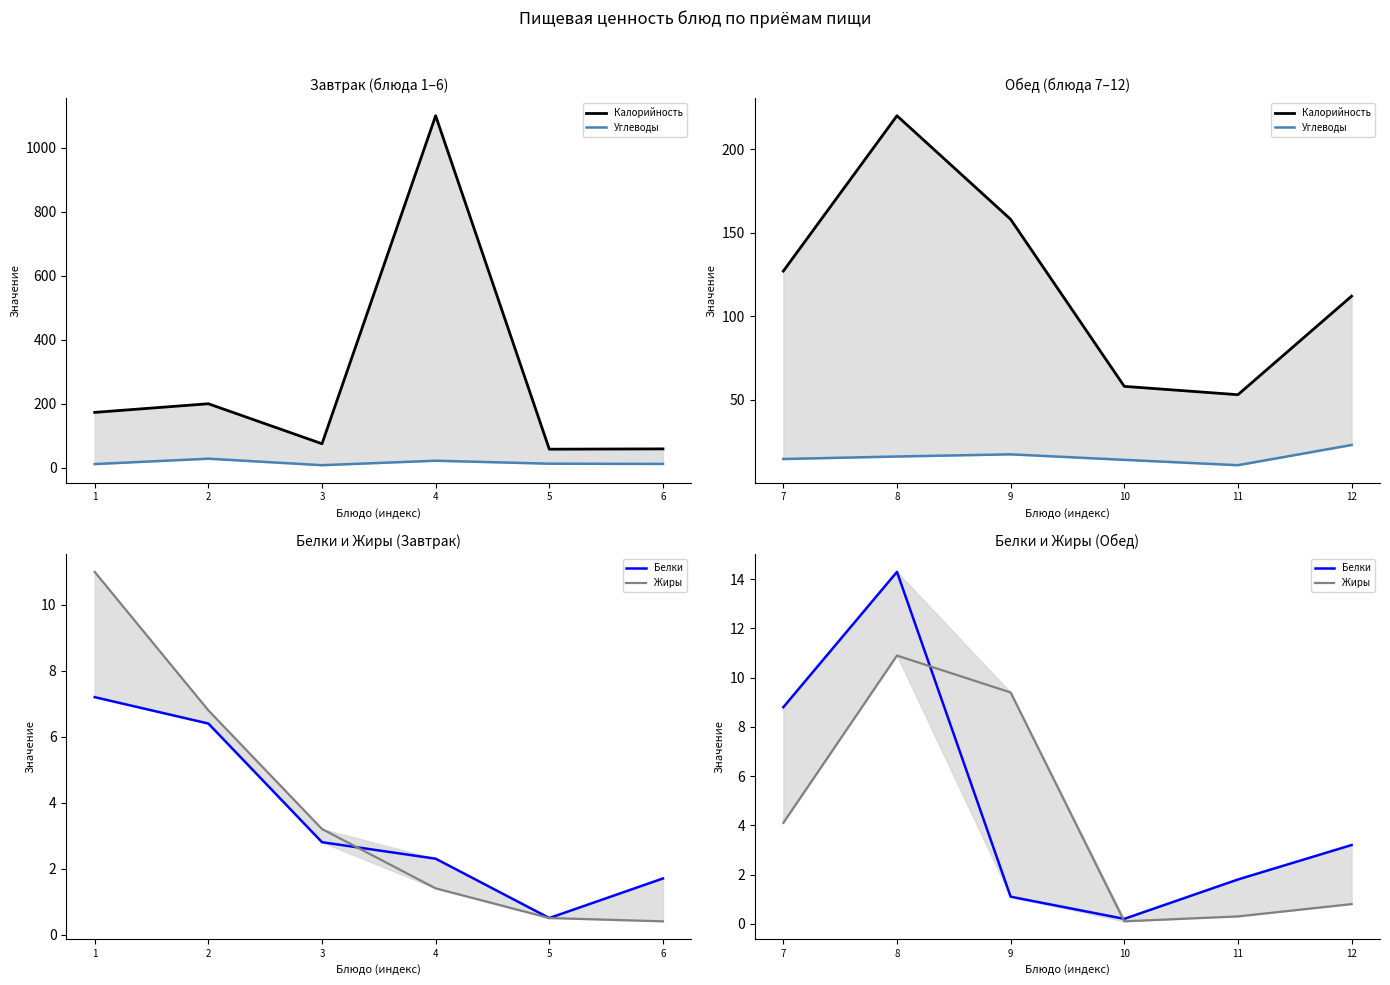

How many values in the Углеводы series are below 16?

3